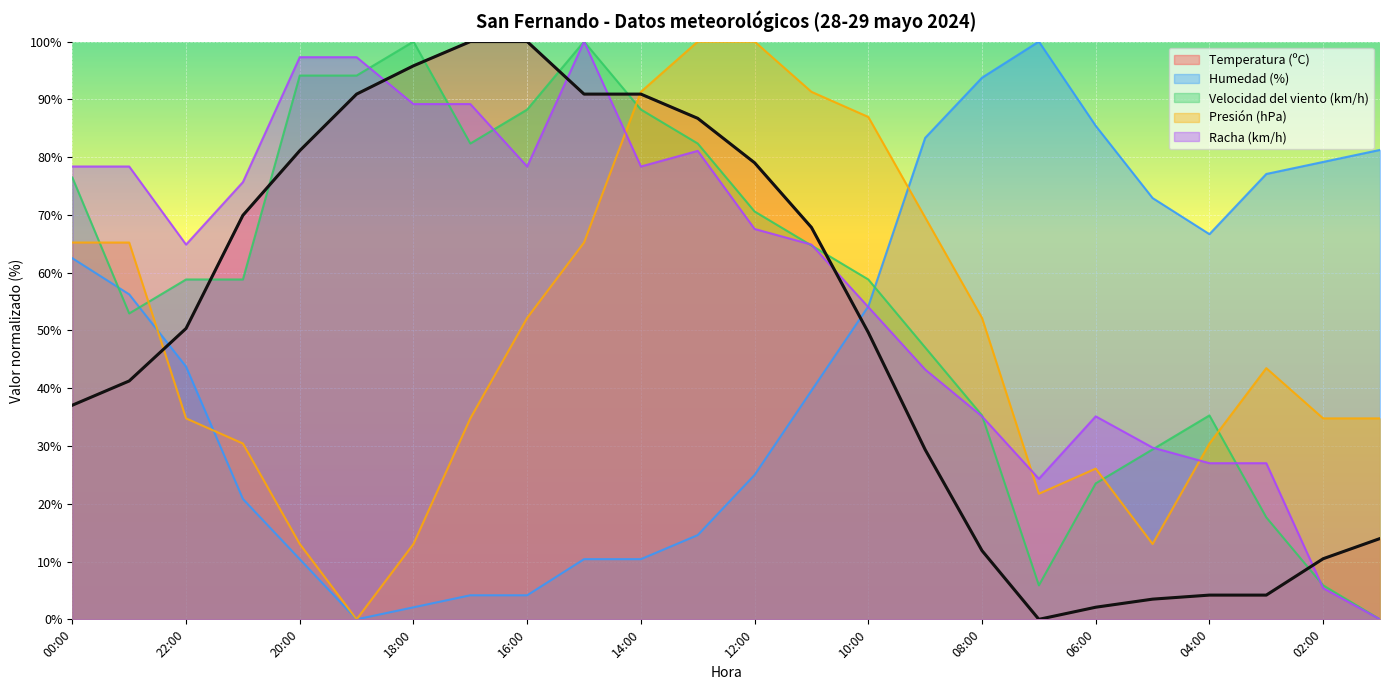

Is the value of Temperatura (ºC) at 19:00 greater than the value of Velocidad del viento (km/h) at 13:00?

Yes